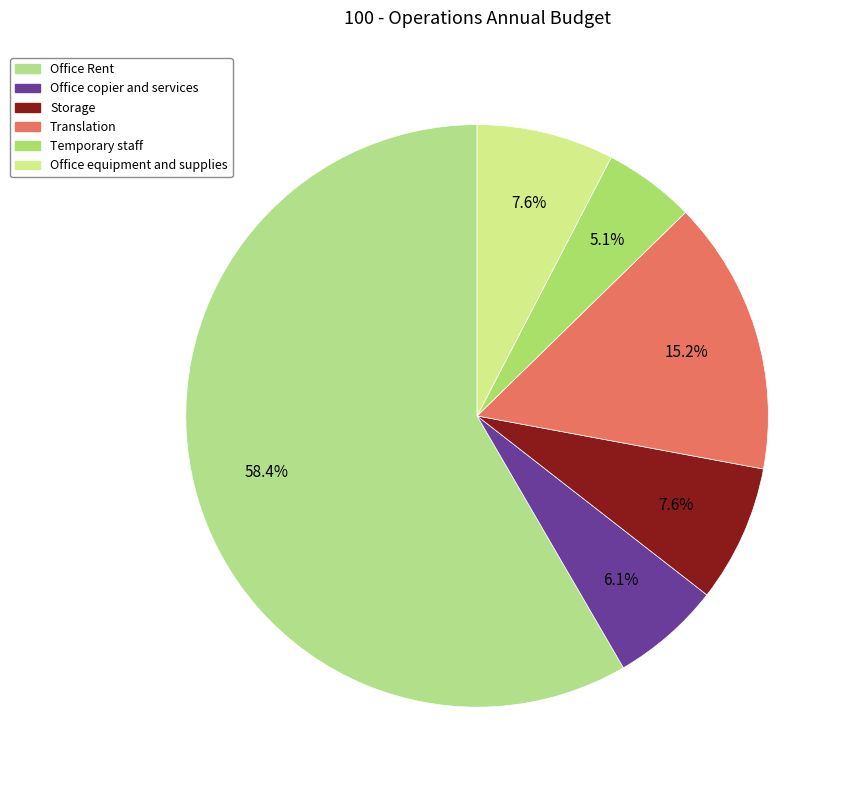

The Office copier and services slice represents 20% of the pie. True or false?

False